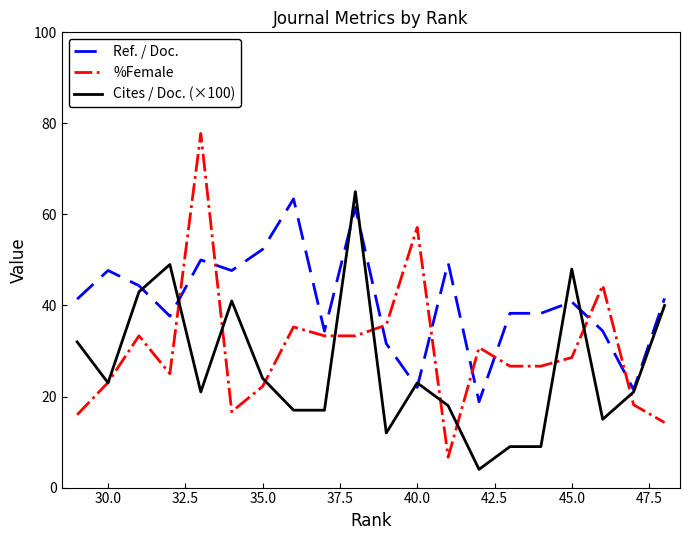

Which series has the widest spread of values?

%Female